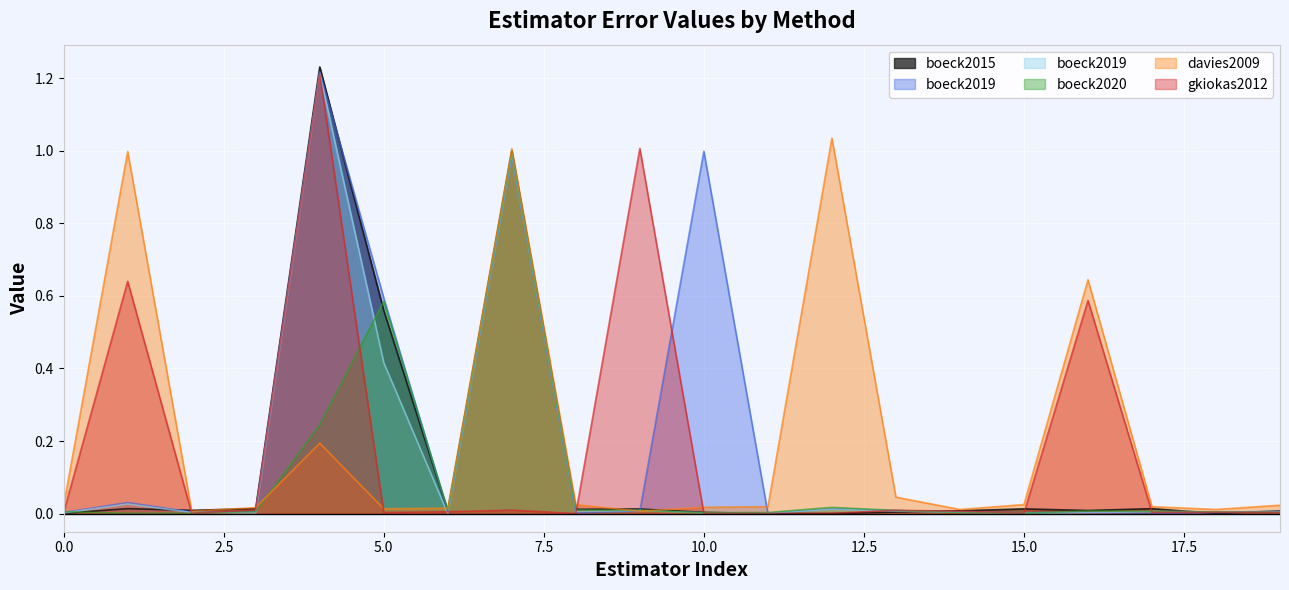

Where is the first local minimum for davies2009/mirex_qm_tempotracker?

2